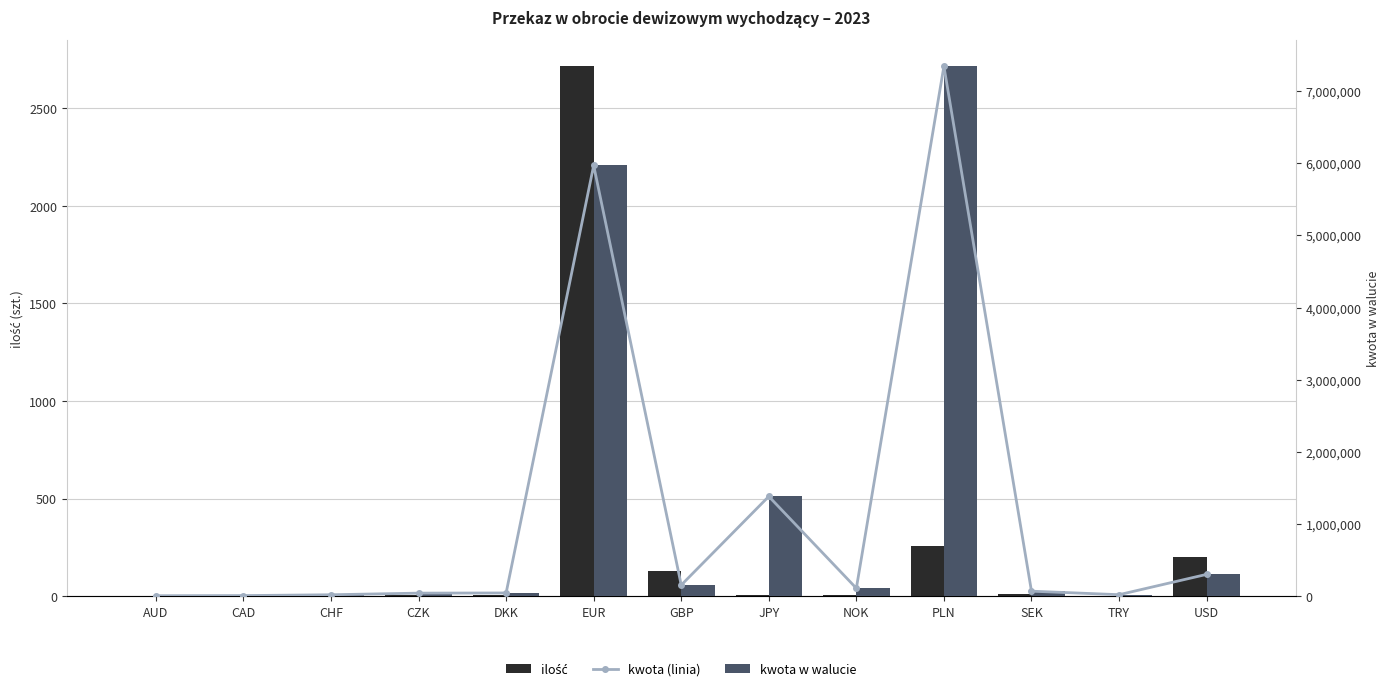

What is the total value across all series at GBP?

306474.8